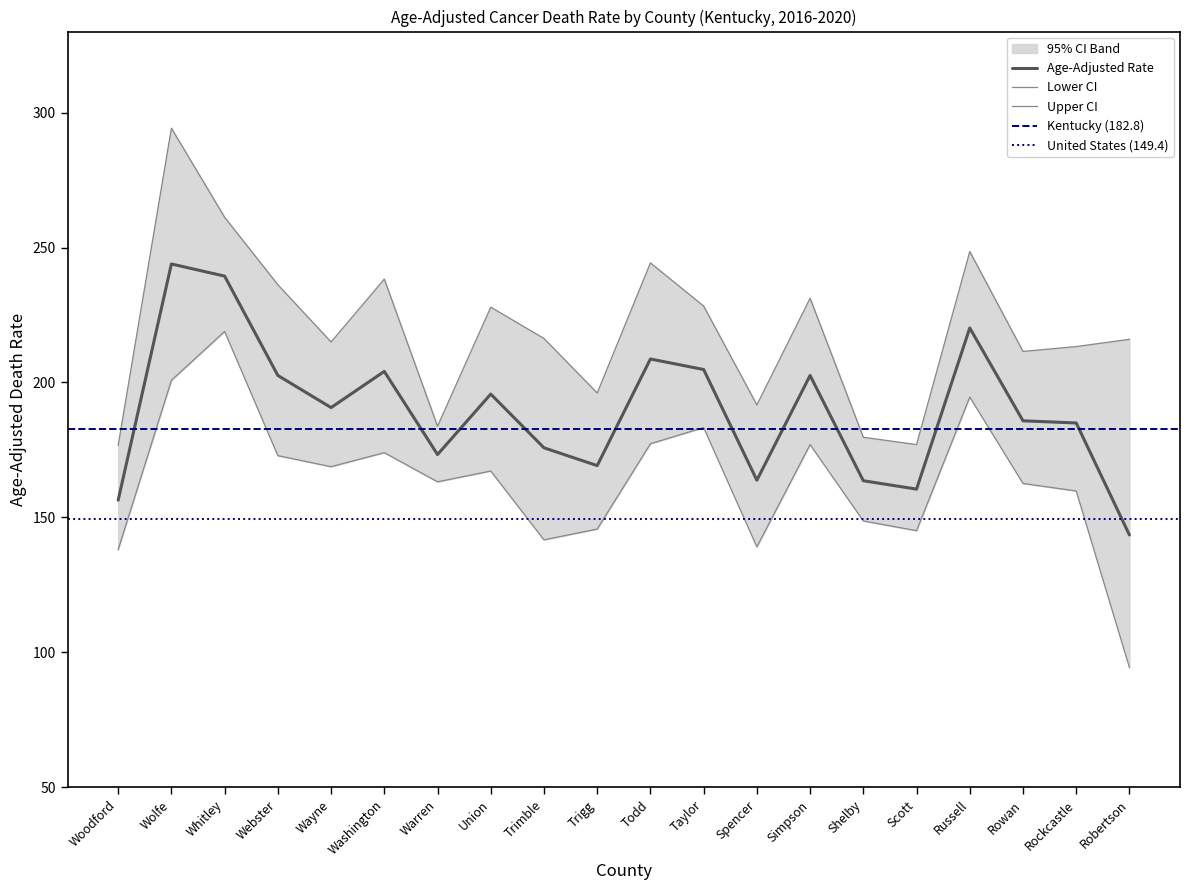

True or false: Upper CI has more than 1 interior local peaks.

True